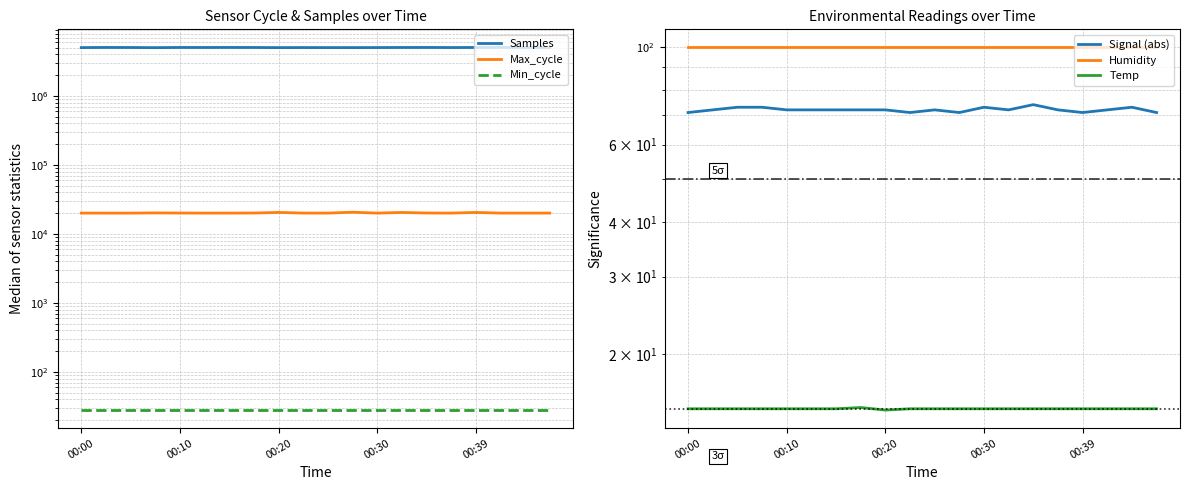

At which category does the chart reach its minimum across all series?

00:20